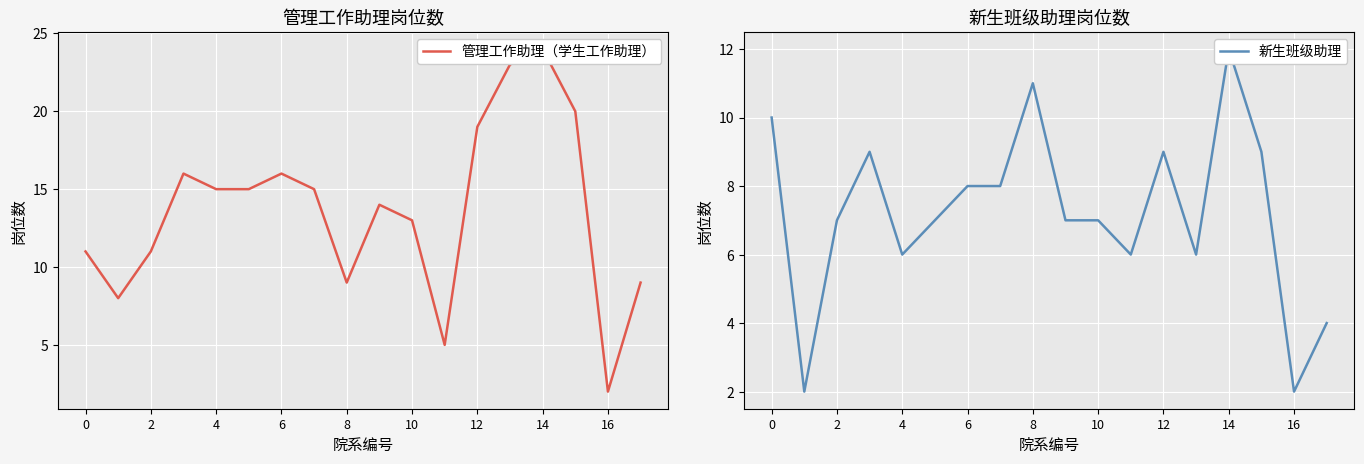

In 管理工作助理（学生工作助理）, how many points are higher than both neighbors (excluding endpoints)?

4